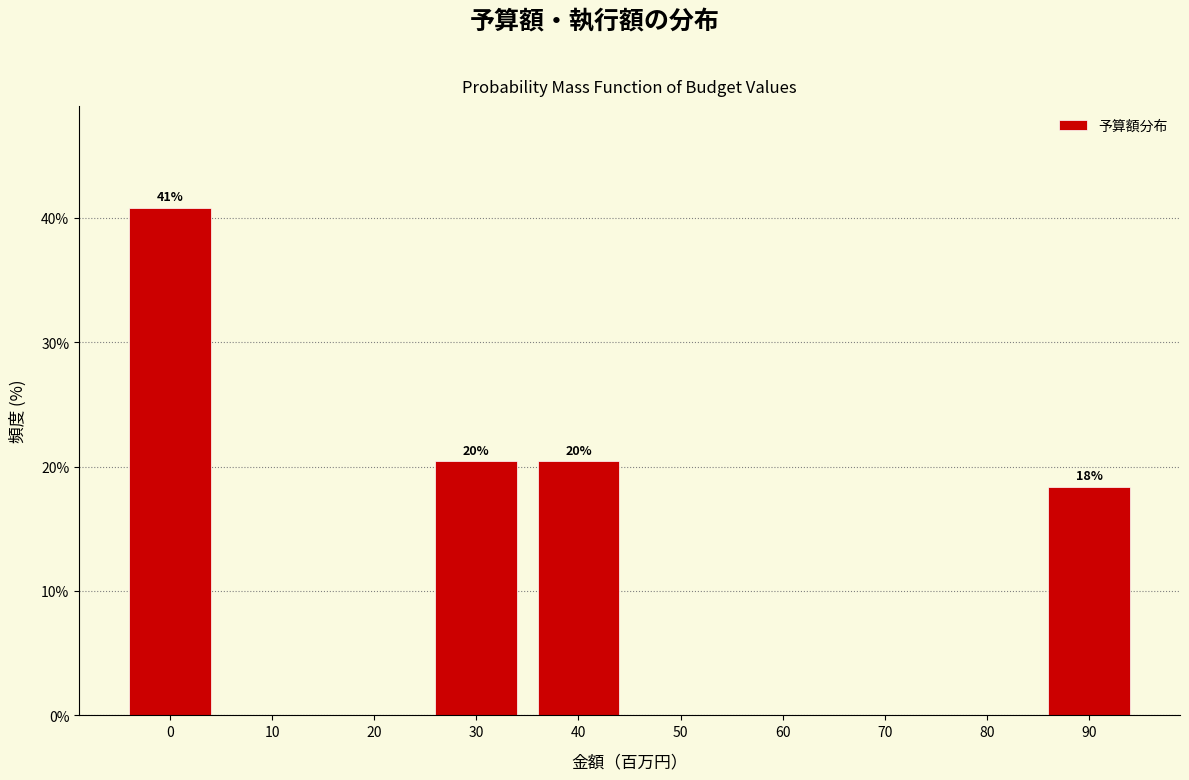

Reading left to right, list all the values displayed in this chart.

0=40.8	10=0.0	20=0.0	30=20.4	40=20.4	50=0.0	60=0.0	70=0.0	80=0.0	90=18.4